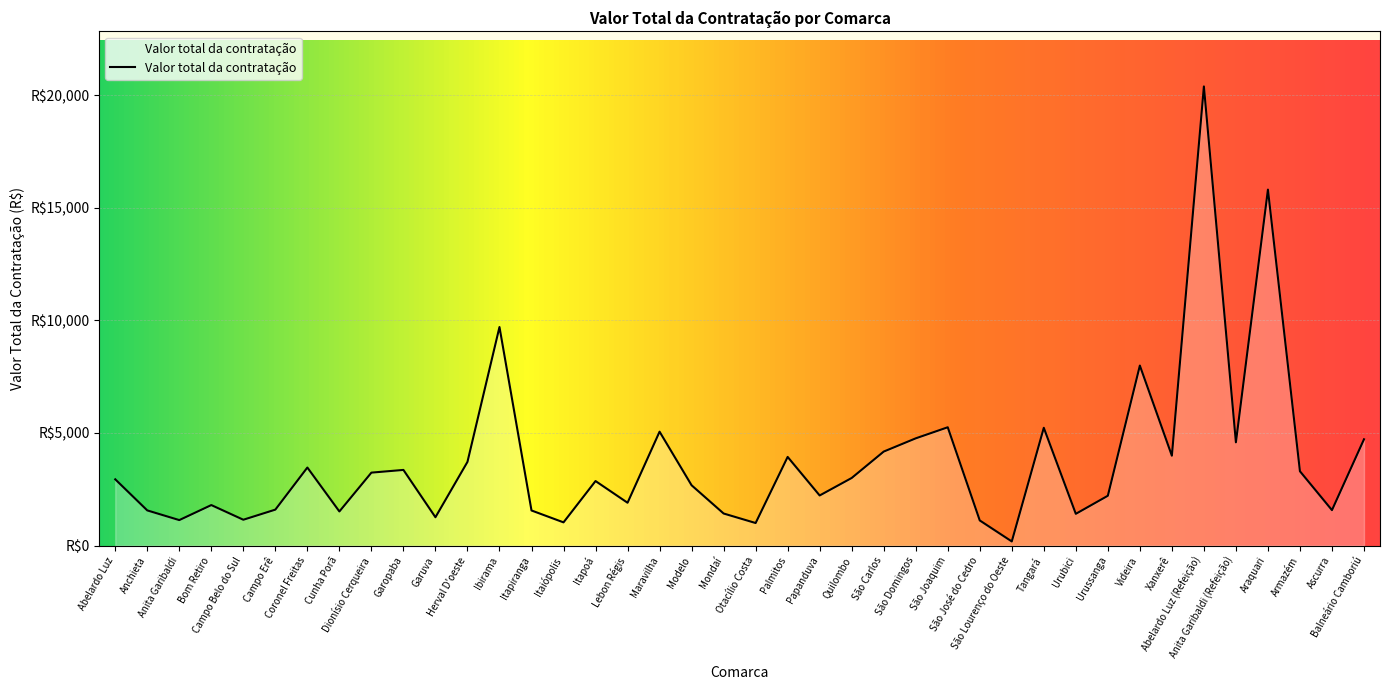

What is the label of the 22nd point from the left?

Palmitos